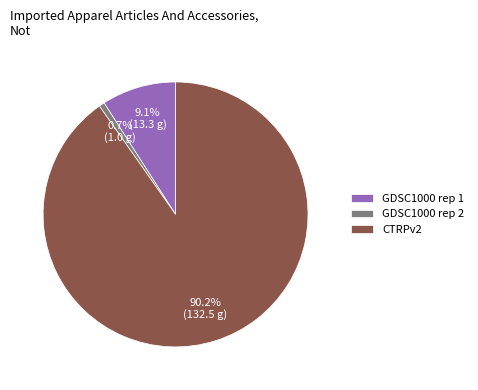

Does CTRPv2 account for over 50% of the chart?

Yes